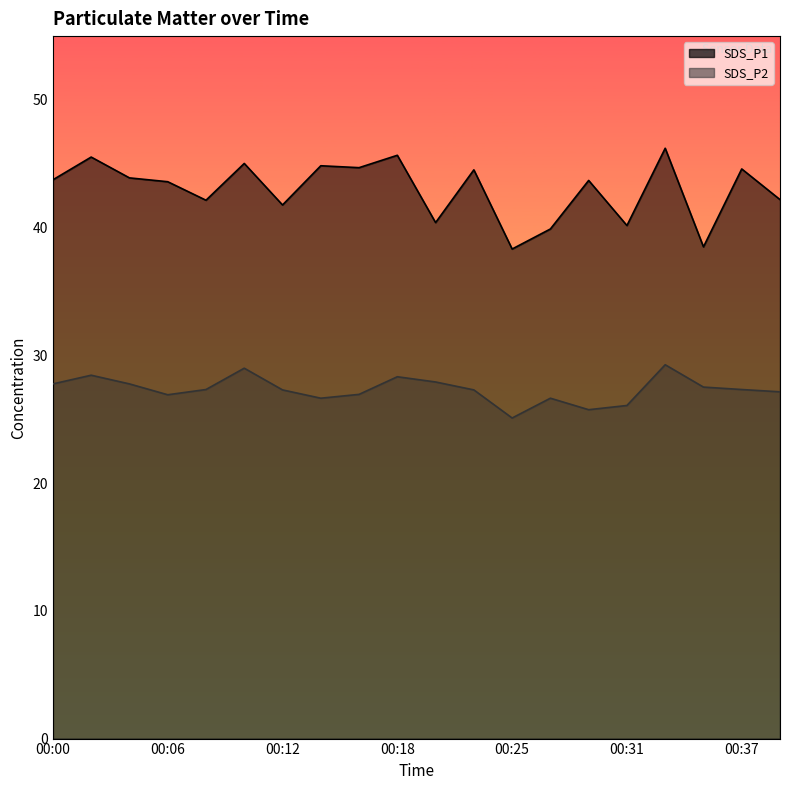

Where does the SDS_P2 series first go above 27?

00:00